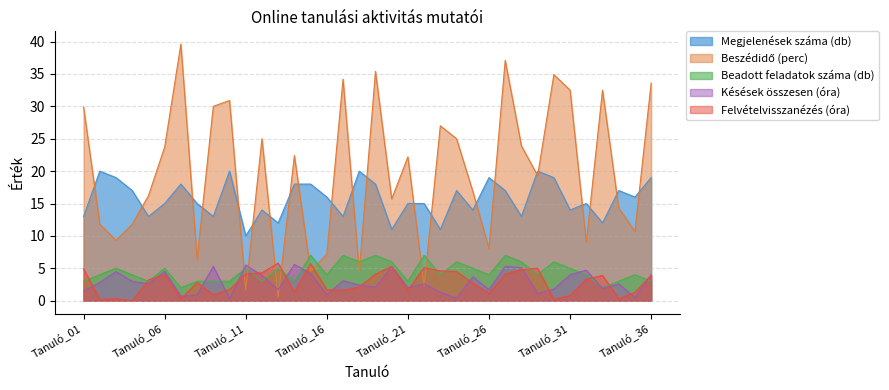

Is it true that Beadott feladatok száma (db) equals 4.0 at Tanuló_23?

True